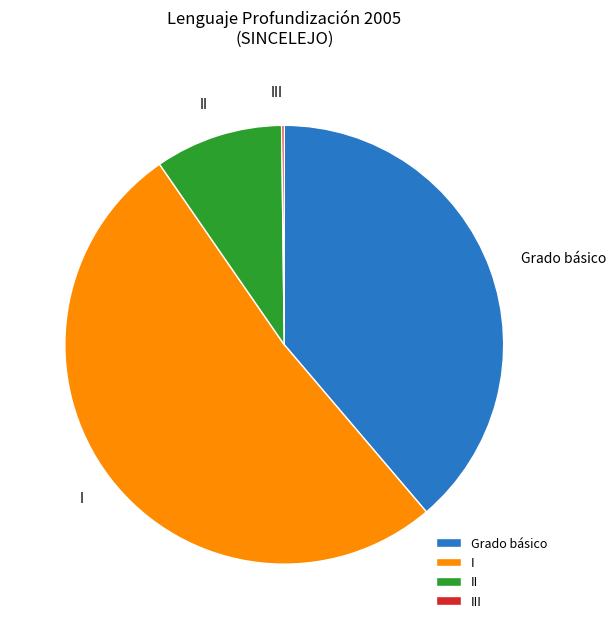

Approximately how many times larger is the value at I compared to Grado básico?

1.3